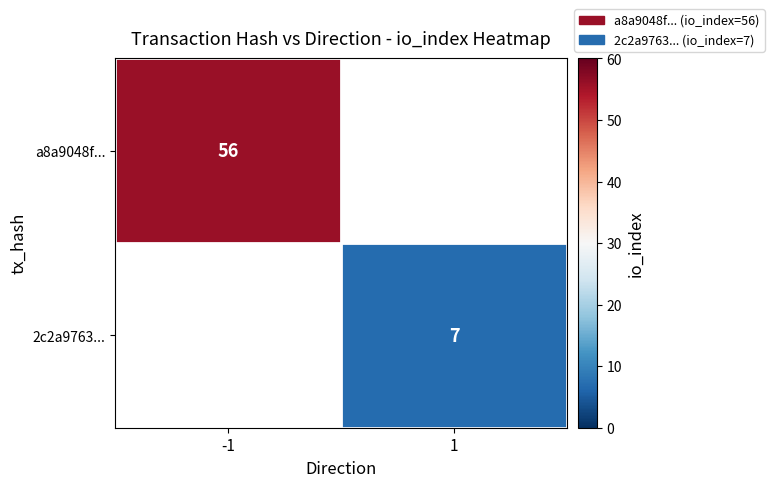

At which category does the chart reach its peak across all series?

-1